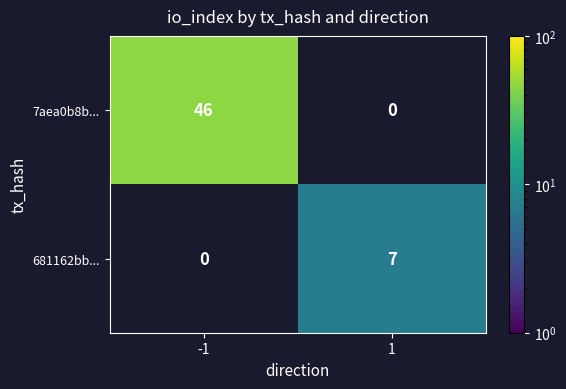

The value of 7aea0b8b... at -1 is 74. True or false?

False